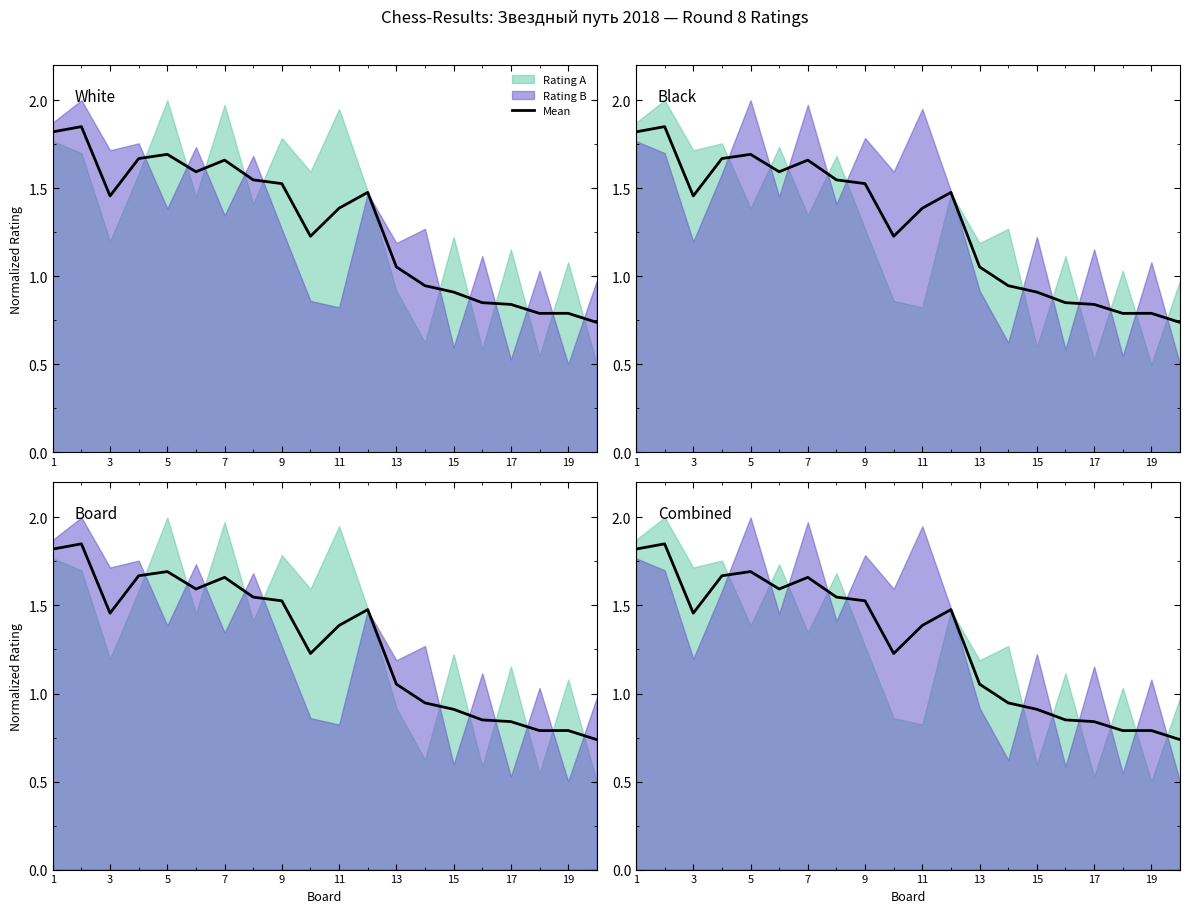

What is the sum of all values?

25.8